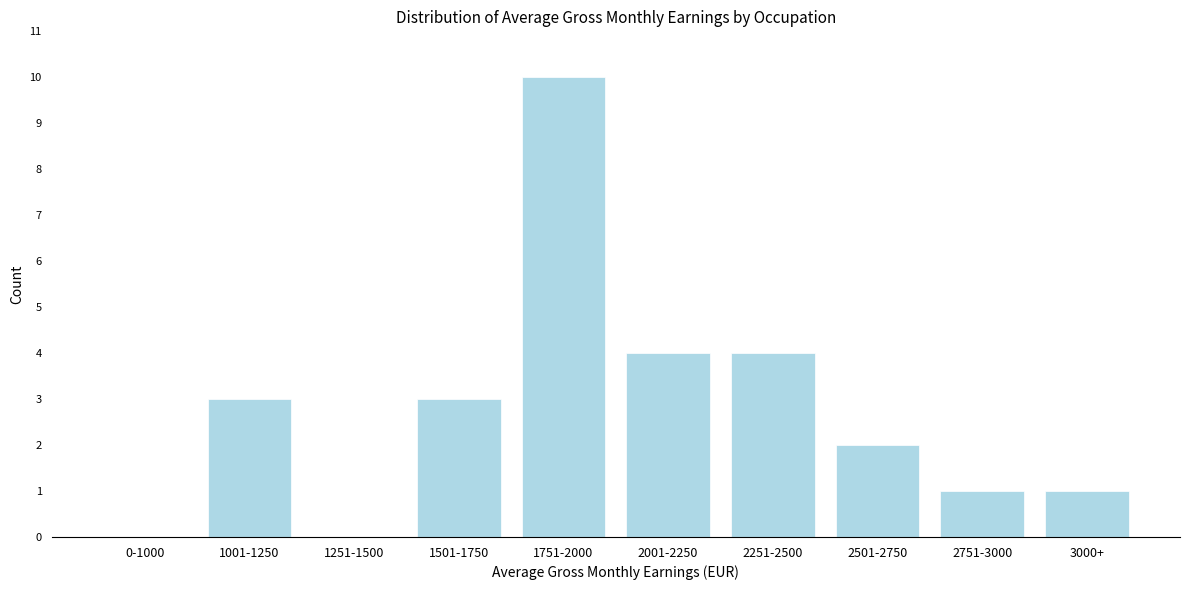

Reading left to right, what are all the values shown in this chart?

0-1000=0	1001-1250=3	1251-1500=0	1501-1750=3	1751-2000=10	2001-2250=4	2251-2500=4	2501-2750=2	2751-3000=1	3000+=1